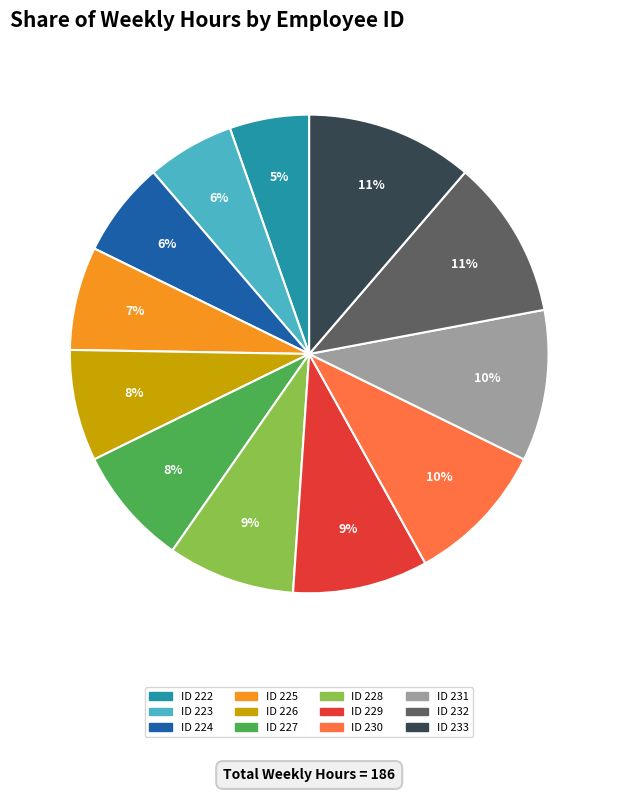

Count the number of slices in the pie.

12